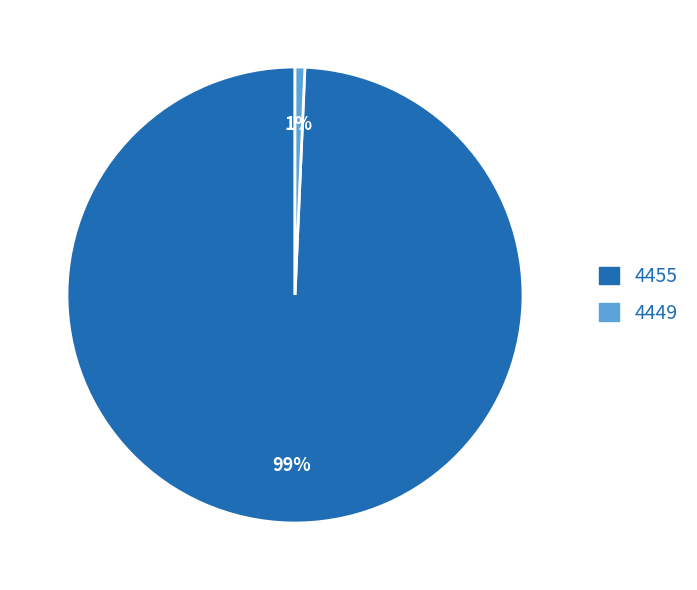

What is the smallest slice in the pie chart?

4449